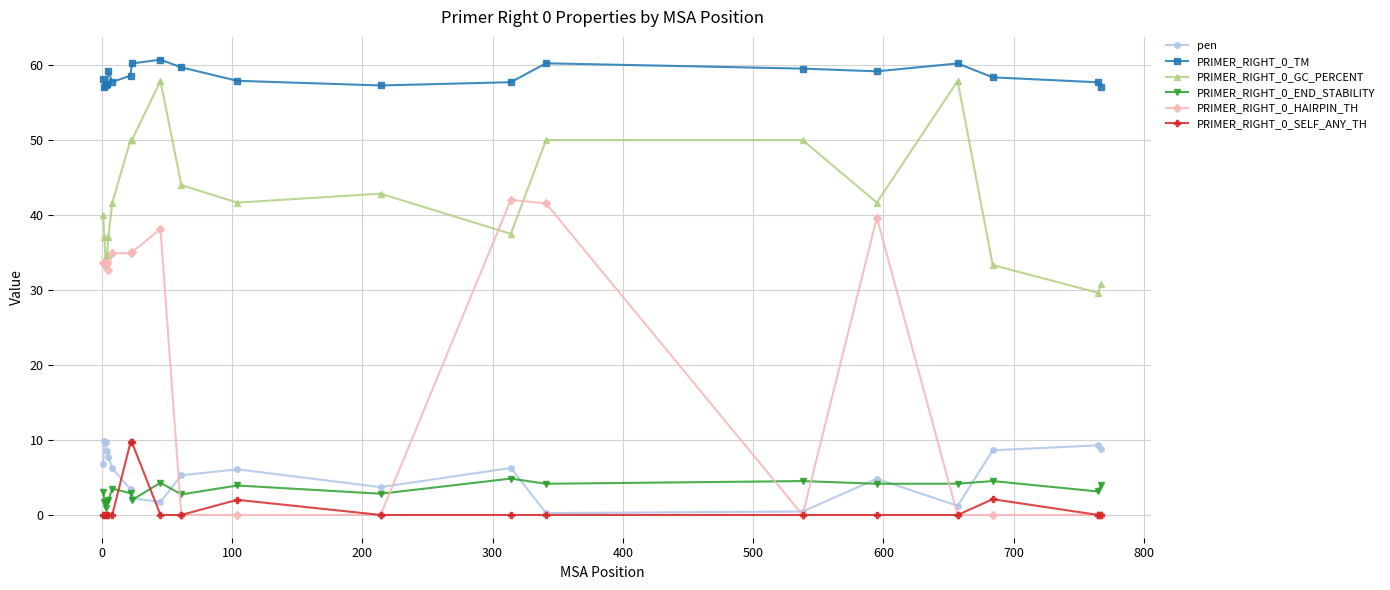

What is the value of the pen point at the 7th from the left?

3.4